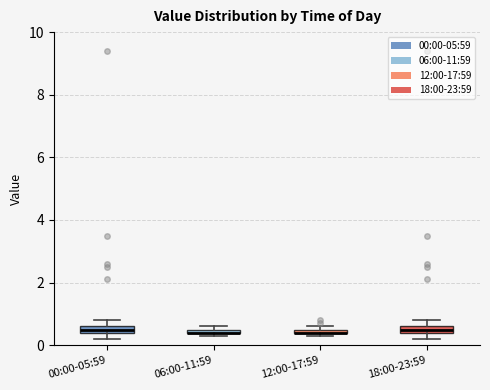

Where is the lower edge of the box for 06:00-11:59 on the y-axis? The values are not printed on the chart, so give them approximately, as read against the axis.

0.4